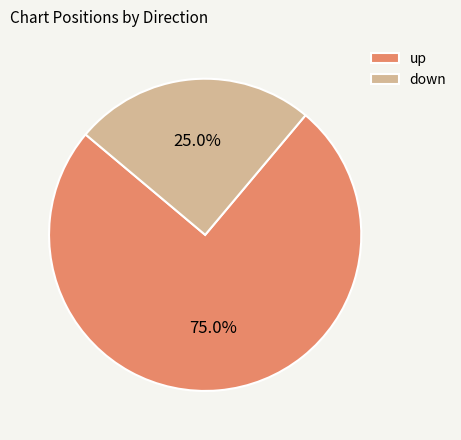

What percentage do up and down together represent?

100.0%